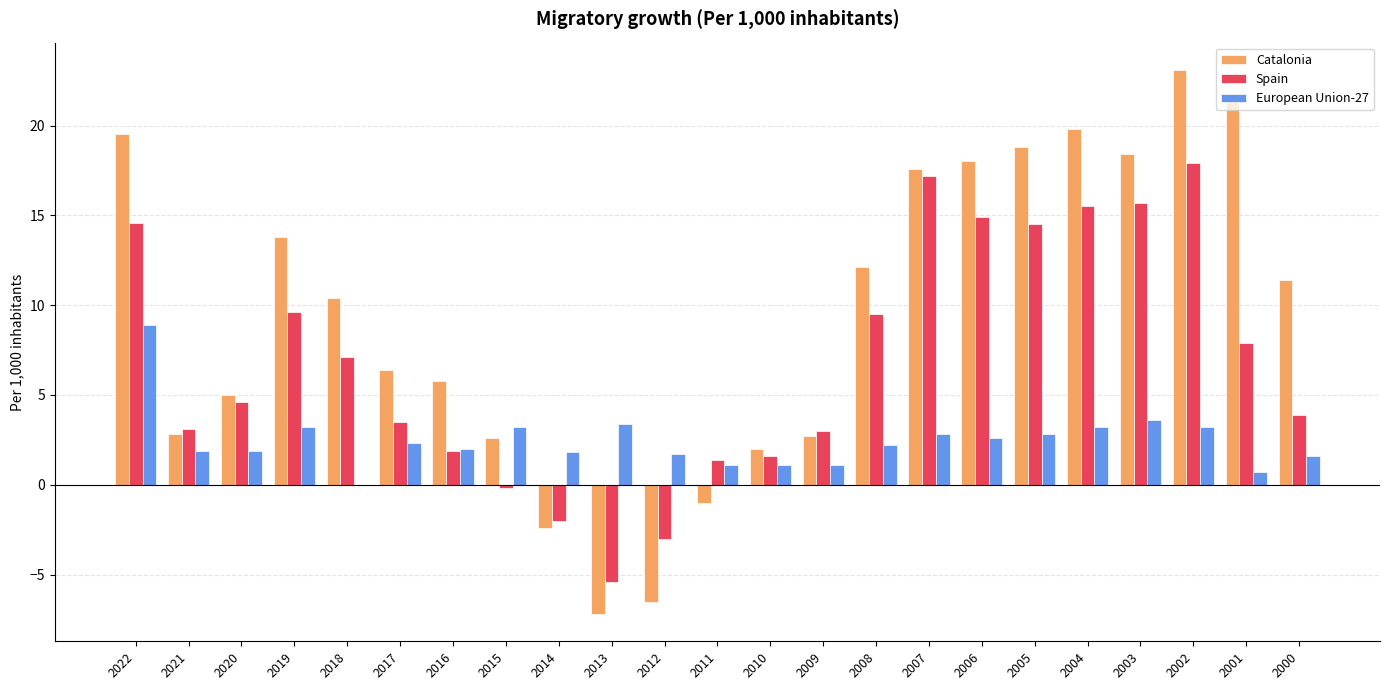

Is it true that Spain equals 29.2 at 2007?

False